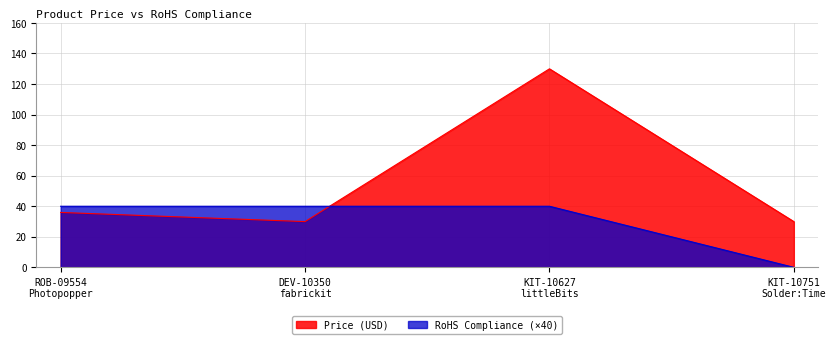

At which category does Price (USD) reach its first local valley?

DEV-10350
fabrickit